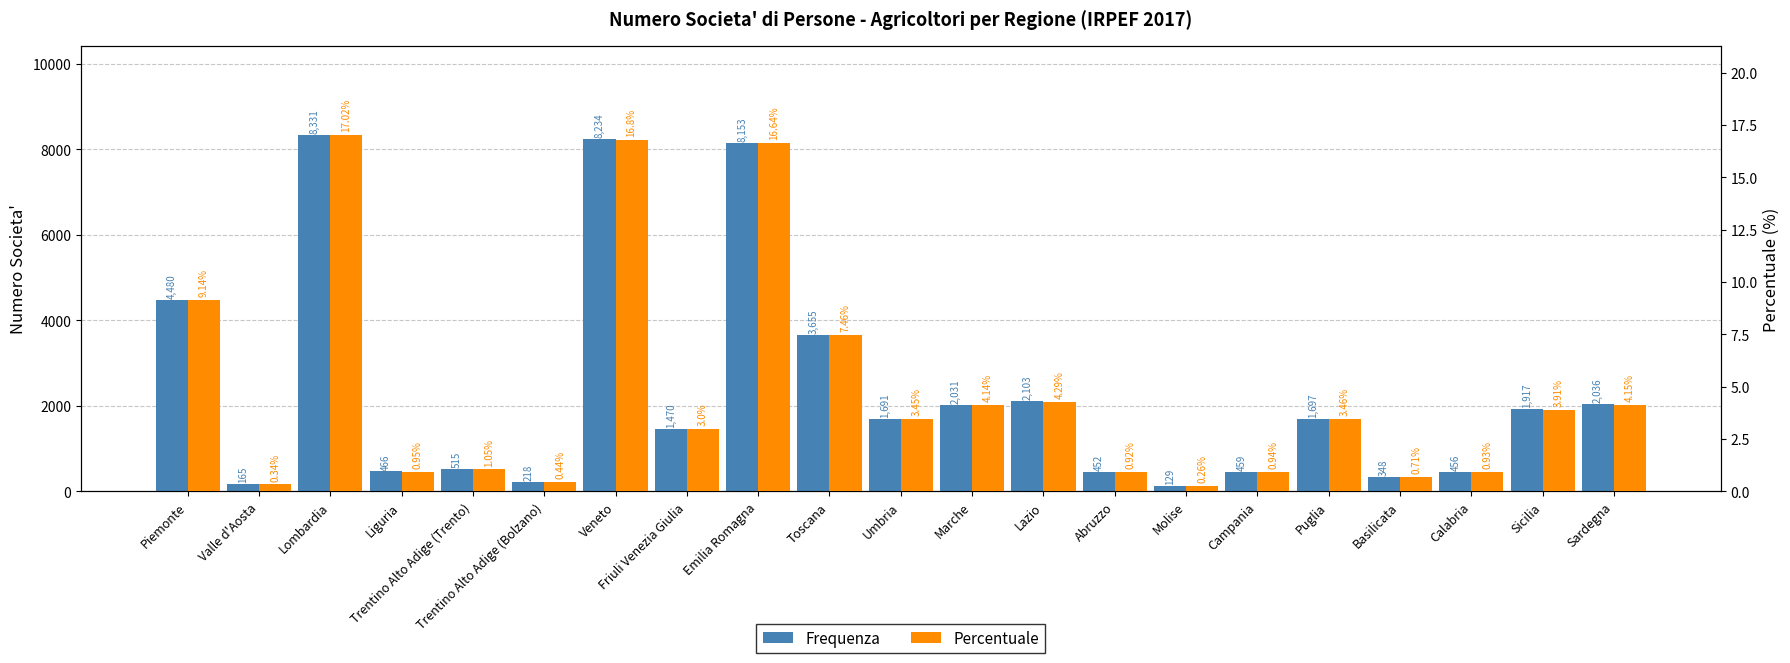

At how many categories does at least one series exceed 7318?

3